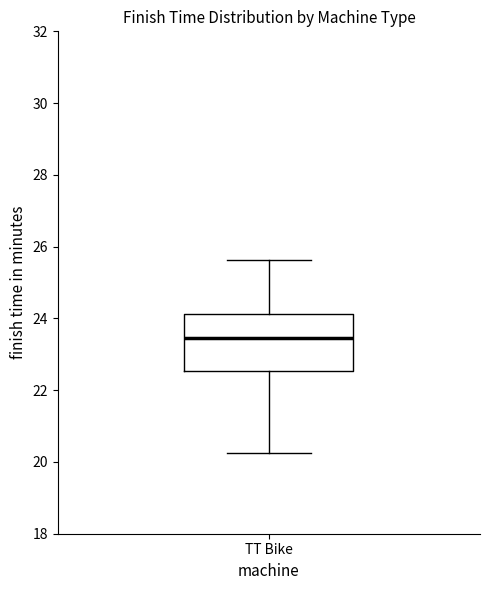

Transcribe this box plot: give where the median line is, the range the box spans, and where the two whiskers end, as read against the y-axis. The values are not printed on the chart, so give them approximately, as read against the axis.

median 23.4, box 22.6 to 24.2, whiskers 20.2 to 25.6